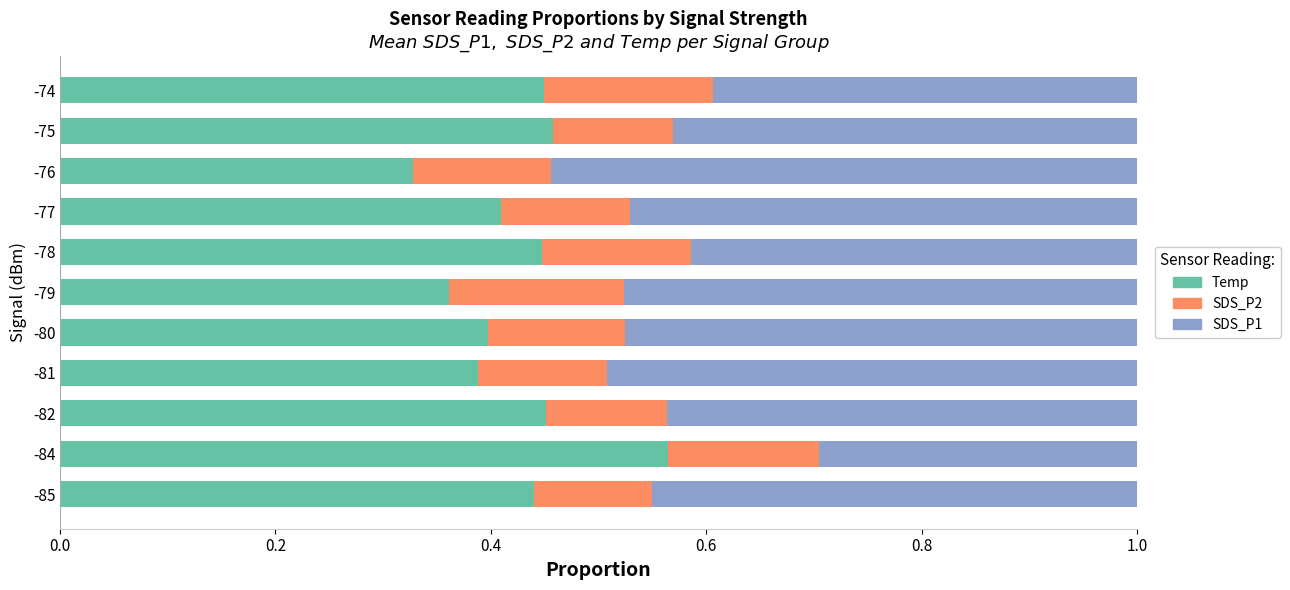

What are all the series names shown in the legend?

Temp, SDS_P2, SDS_P1